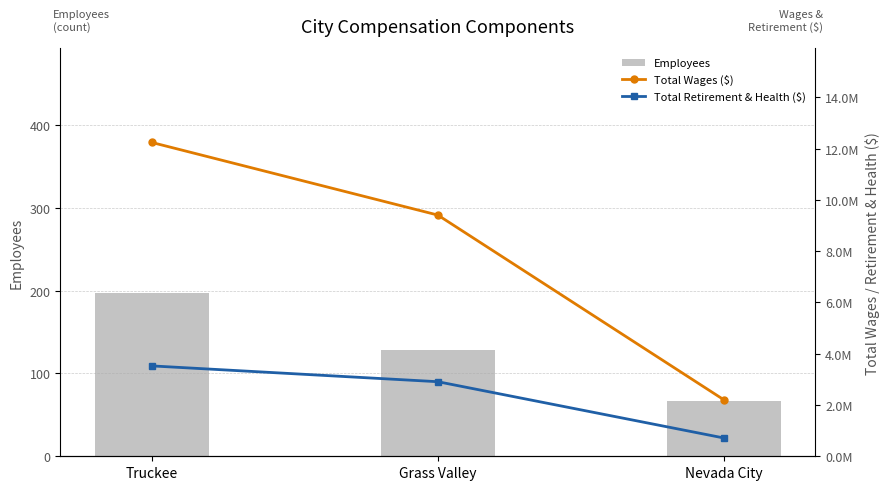

Reading left to right, transcribe all the data shown in this chart.

Employees: Truckee=197	Grass Valley=128	Nevada City=67
Total Wages ($): Truckee=12241313	Grass Valley=9408859	Nevada City=2203440
Total Retirement & Health ($): Truckee=3525528	Grass Valley=2908871	Nevada City=713488